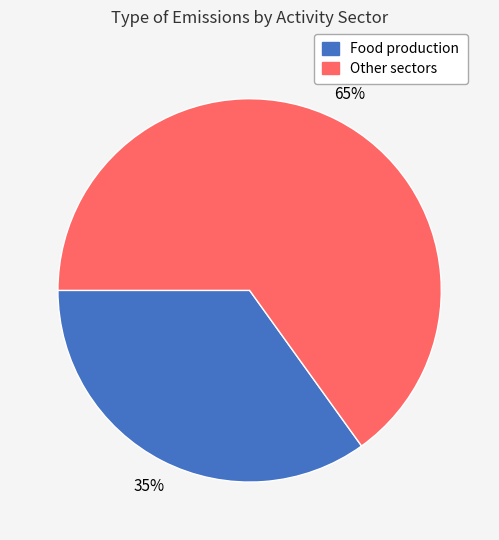

To the nearest percent, what is the difference between the largest and smallest slice percentages?

30%